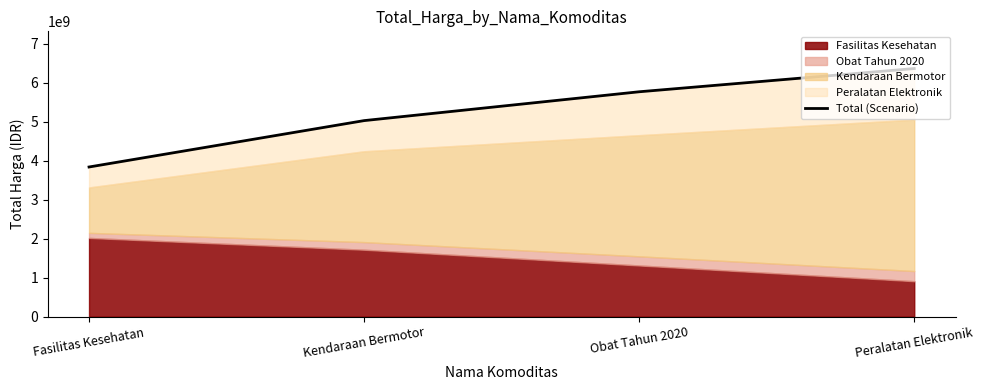

List the labels in order of value, smallest first.

Fasilitas Kesehatan, Kendaraan Bermotor, Obat Tahun 2020, Peralatan Elektronik